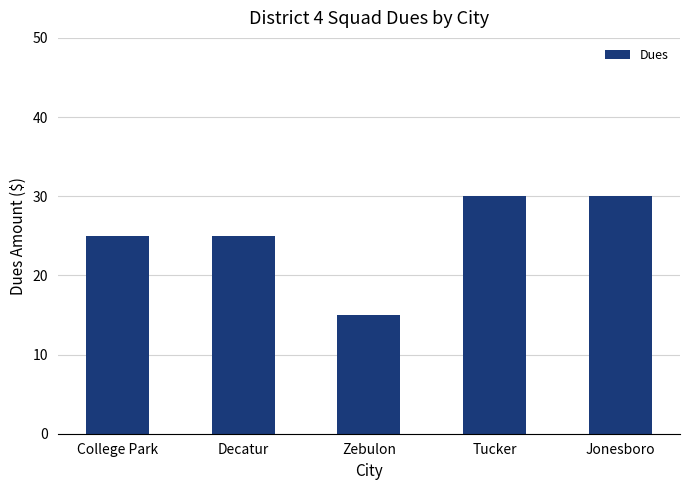

Reading left to right, what are all the values shown in this chart?

25	25	15	30	30